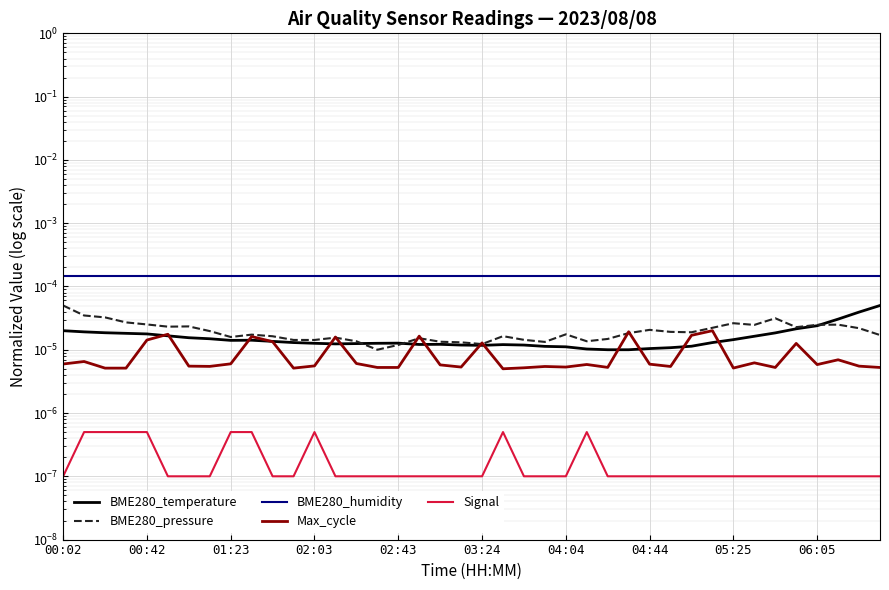

Where is Signal nearest to the value 0?

00:02